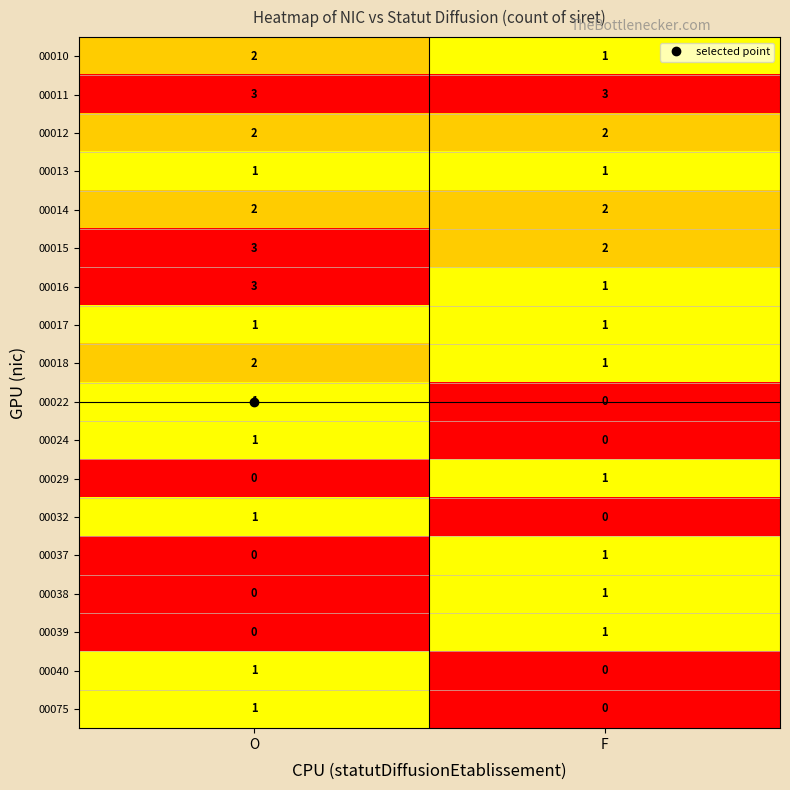

Which category has the highest value in the 00037 series?

F